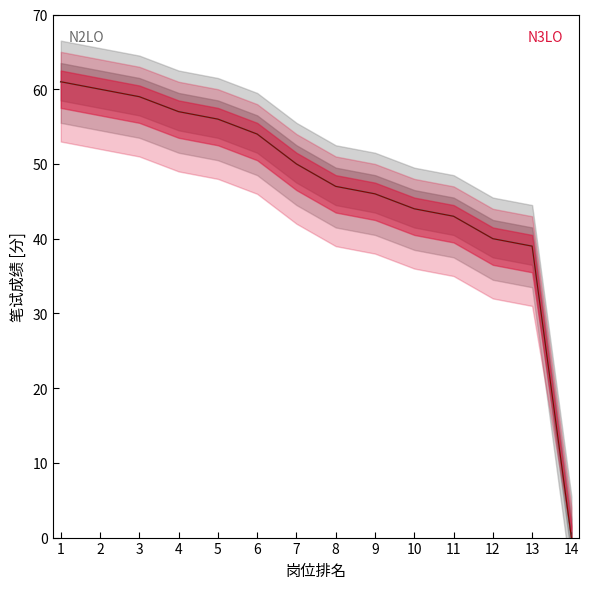

Is the value of N3LO at 9 greater than the value of N2LO at 3?

No